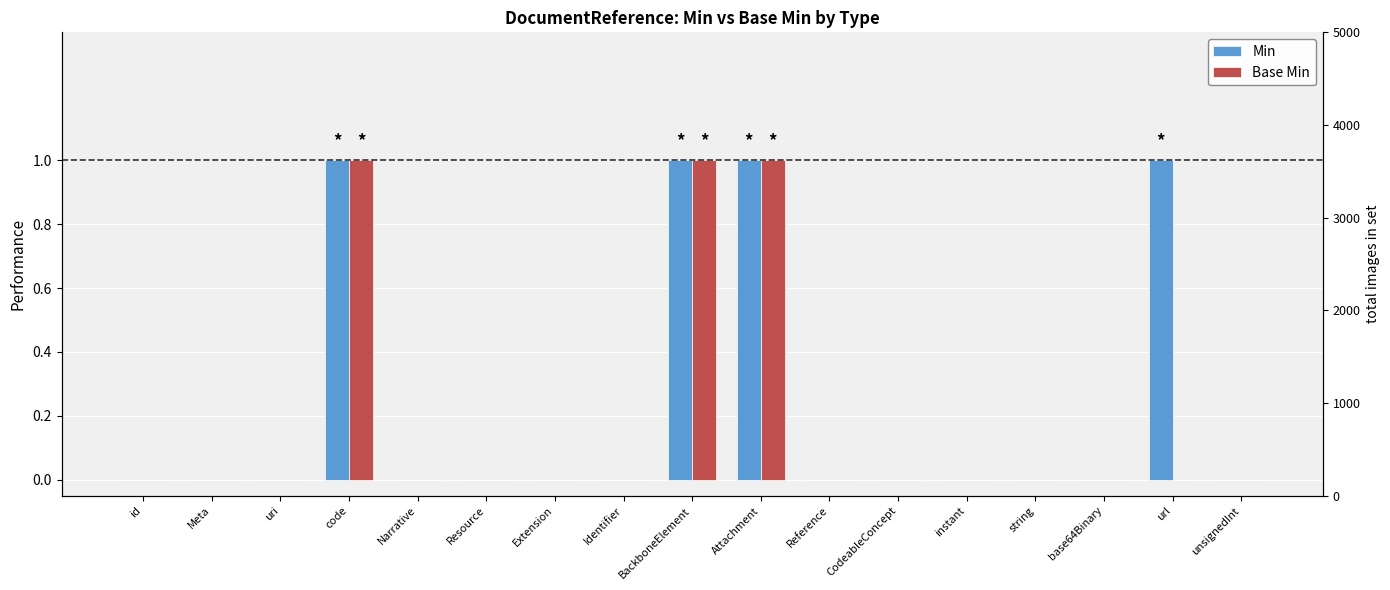

What is the label of the 12th bar from the right?

Resource